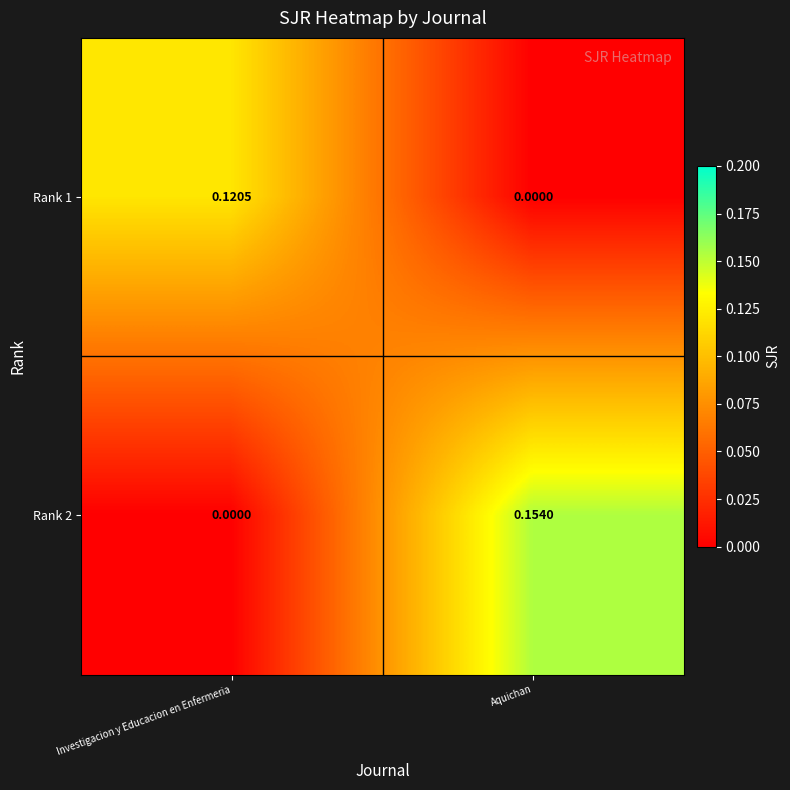

Between Investigacion y Educacion en Enfermeria and Aquichan, which series saw the biggest shift?

Rank 2